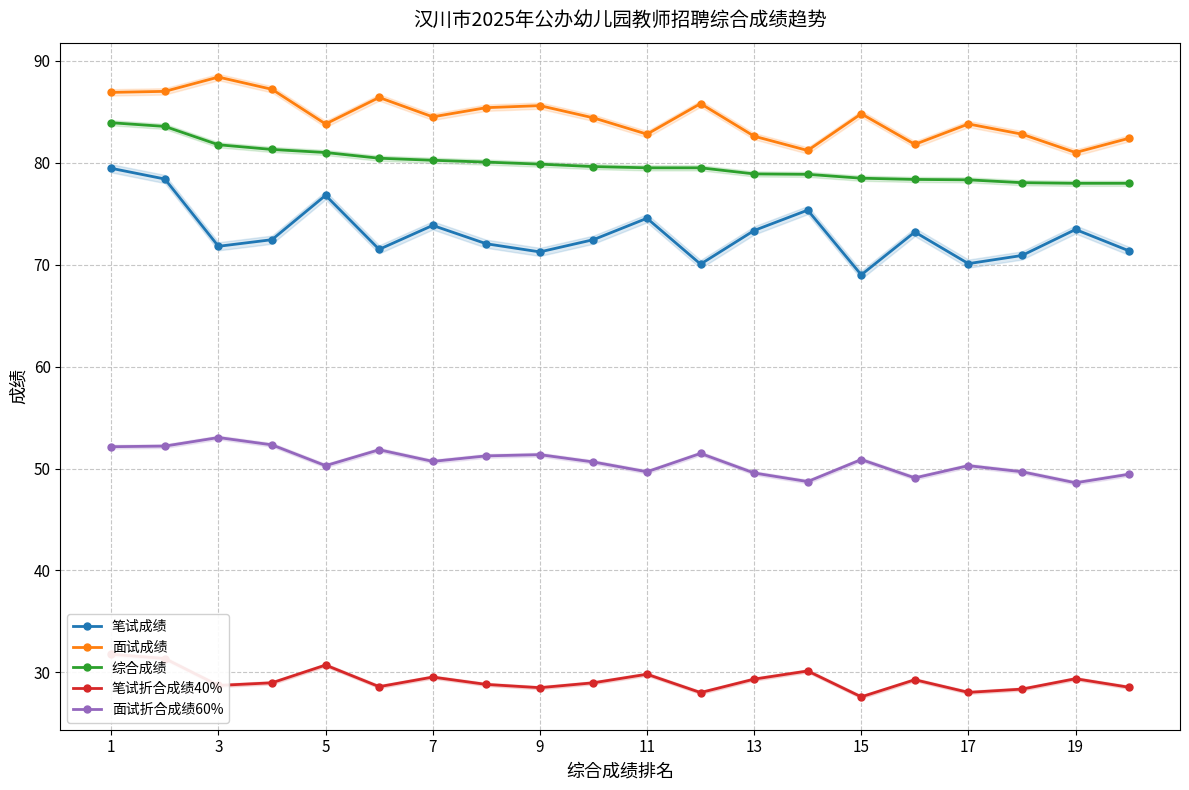

Reading left to right, list all the values displayed in this chart.

笔试成绩: 79.5	78.4	71.8	72.5	76.8	71.5	73.8	72.0	71.2	72.5	74.5	70.0	73.3	75.3	69.0	73.2	70.1	70.9	73.5	71.3
面试成绩: 86.9	87.0	88.4	87.2	83.8	86.4	84.5	85.4	85.6	84.4	82.8	85.8	82.6	81.2	84.8	81.8	83.8	82.8	81.0	82.4
综合成绩: 83.9	83.6	81.8	81.3	81.0	80.4	80.2	80.1	79.9	79.6	79.5	79.5	78.9	78.9	78.5	78.4	78.3	78.0	78.0	78.0
笔试折合成绩40%: 31.8	31.4	28.7	29.0	30.7	28.6	29.5	28.8	28.5	29.0	29.8	28.0	29.3	30.1	27.6	29.3	28.0	28.4	29.4	28.5
面试折合成绩60%: 52.1	52.2	53.0	52.3	50.3	51.8	50.7	51.2	51.4	50.6	49.7	51.5	49.6	48.7	50.9	49.1	50.3	49.7	48.6	49.4